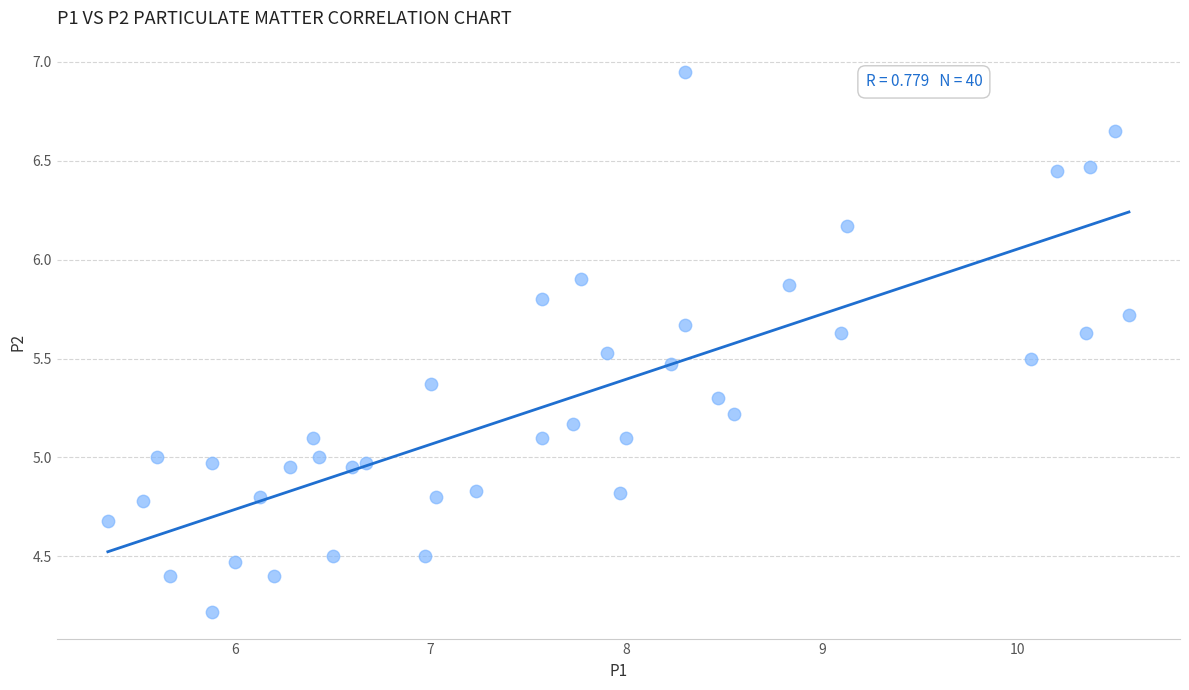

What is the range of Y values (max minus min)?

2.7